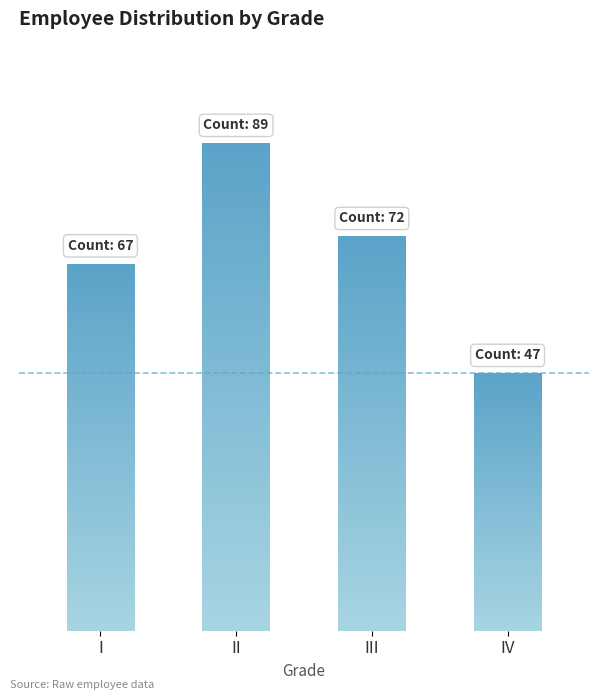

How many bars are there in total?

4